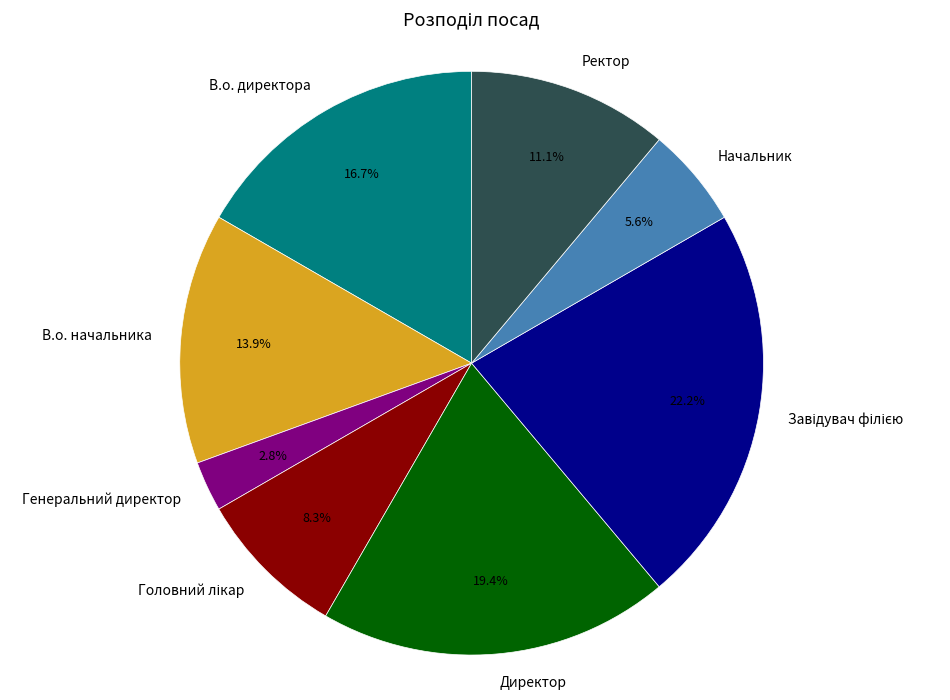

What portion of the pie excludes Генеральний директор?

97.2%